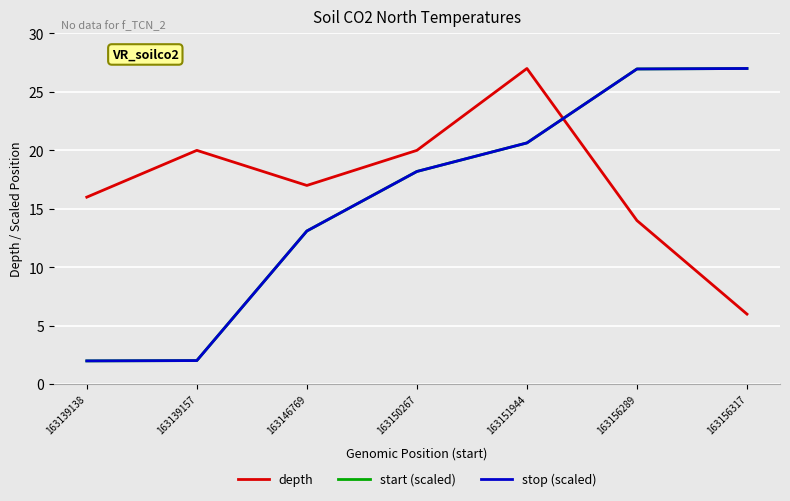

Is this an area chart (filled region under the line)?

No